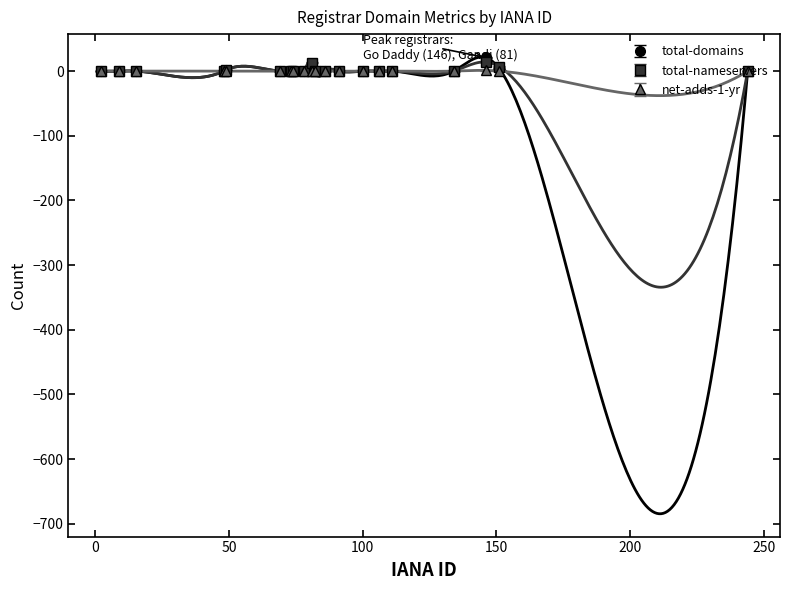

Reading right to left, extract all data points from this chart.

total-domains: -0.3	3.7	20.7	-0.3	-0.3	-0.3	-0.3	-0.3	-0.3	-0.3	5.7	-0.3	-0.3	-0.3	-0.3	1.7	-0.3	-0.3	-0.3	-0.3
total-nameservers: 0.0	7.0	14.0	0.0	0.0	0.0	0.0	0.0	0.0	0.0	13.0	0.0	0.0	0.0	0.0	2.0	0.0	0.0	0.0	0.0
net-adds-1-yr: 0.0	0.0	1.0	0.0	0.0	0.0	0.0	0.0	0.0	0.0	0.0	0.0	0.0	0.0	0.0	0.0	0.0	0.0	0.0	0.0